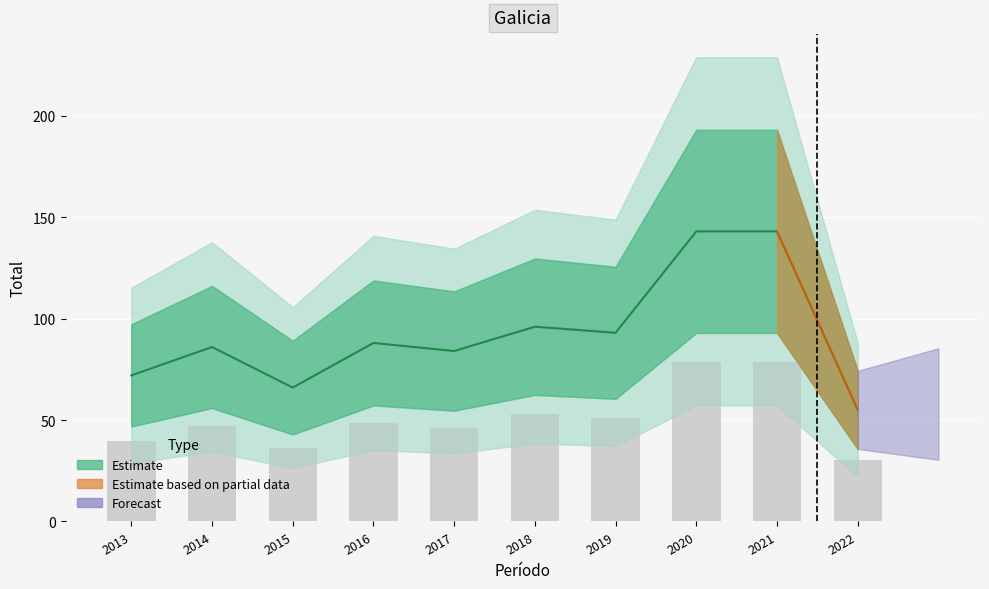

What is the smallest value displayed?

55